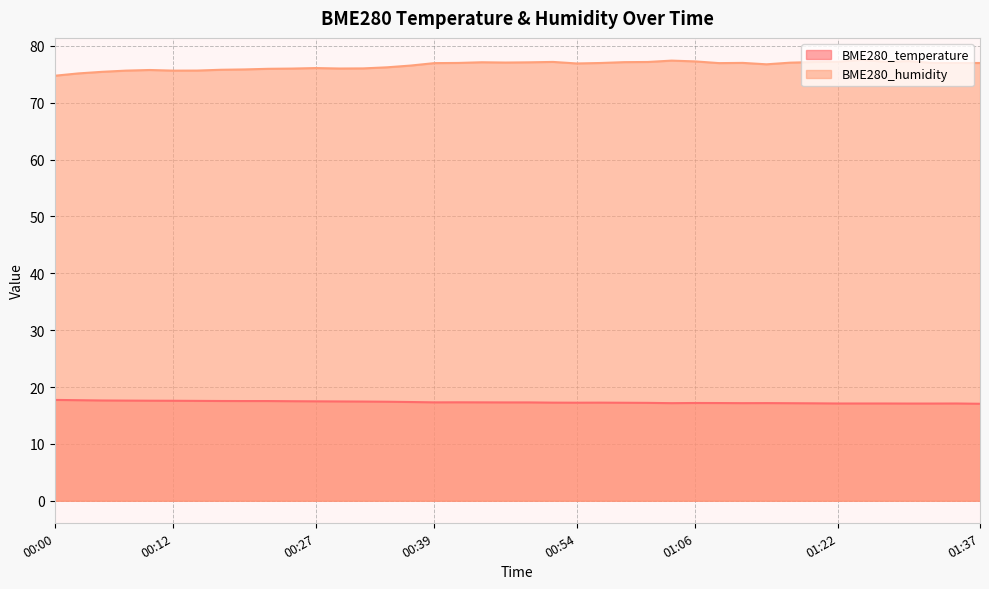

Reading left to right, transcribe all the data shown in this chart.

BME280_temperature: 00:00=17.7	00:03=17.7	00:05=17.6	00:08=17.6	00:10=17.6	00:12=17.6	00:15=17.6	00:17=17.5	00:20=17.5	00:22=17.5	00:25=17.5	00:27=17.5	00:30=17.5	00:32=17.4	00:34=17.4	00:37=17.4	00:39=17.3	00:42=17.3	00:44=17.3	00:46=17.3	00:49=17.3	00:51=17.2	00:54=17.2	00:56=17.2	00:59=17.2	01:01=17.2	01:04=17.2	01:06=17.2	01:09=17.2	01:12=17.2	01:15=17.2	01:17=17.1	01:20=17.1	01:22=17.1	01:25=17.1	01:27=17.1	01:30=17.1	01:32=17.1	01:35=17.1	01:37=17.1
BME280_humidity: 00:00=74.7	00:03=75.2	00:05=75.4	00:08=75.6	00:10=75.8	00:12=75.6	00:15=75.7	00:17=75.8	00:20=75.8	00:22=76.0	00:25=76.0	00:27=76.1	00:30=76.0	00:32=76.0	00:34=76.2	00:37=76.5	00:39=77.0	00:42=77.0	00:44=77.1	00:46=77.1	00:49=77.1	00:51=77.2	00:54=76.9	00:56=77.0	00:59=77.1	01:01=77.2	01:04=77.4	01:06=77.3	01:09=77.0	01:12=77.0	01:15=76.8	01:17=77.0	01:20=77.2	01:22=77.2	01:25=77.5	01:27=77.2	01:30=77.3	01:32=77.0	01:35=77.0	01:37=77.0